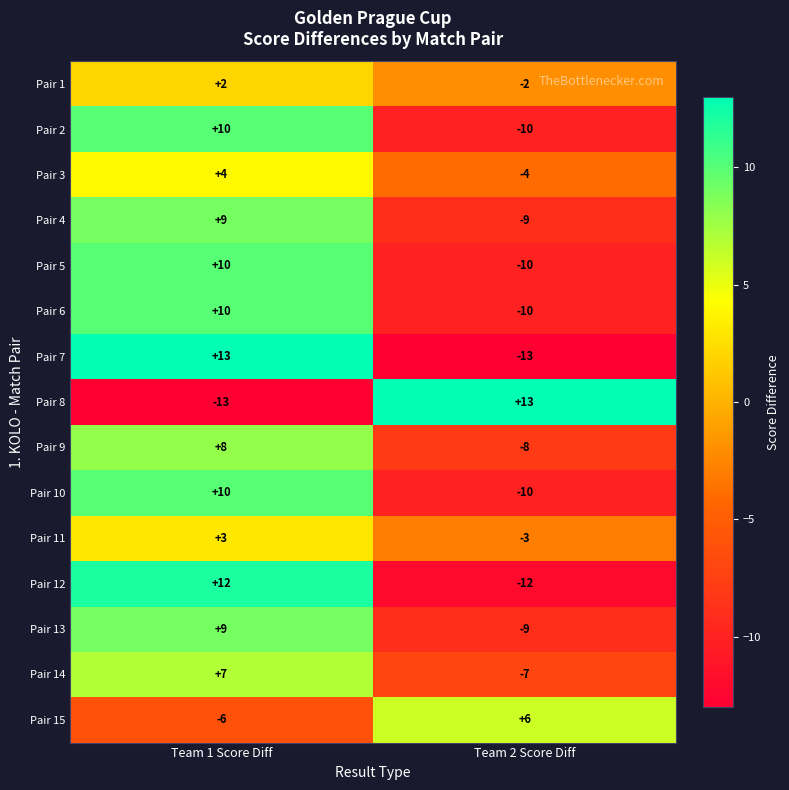

What is the total value across all series at Team 2 Score Diff?

-88